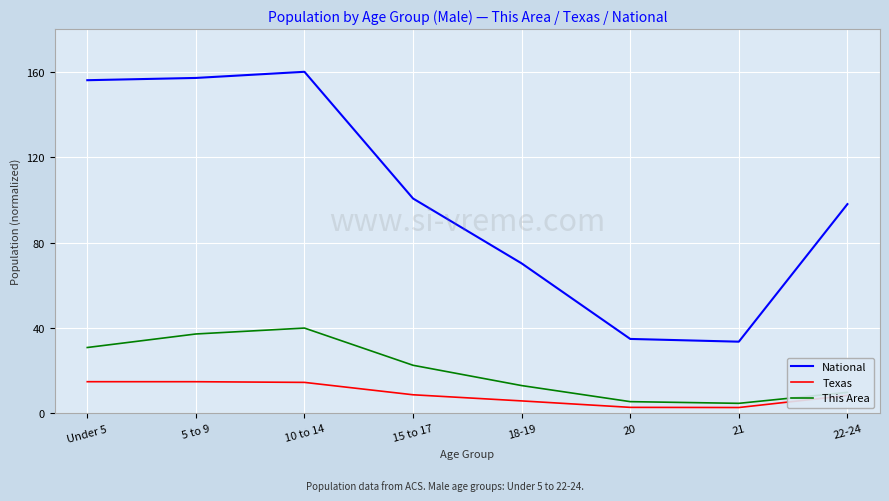

What is the sum of the Texas values at 10 to 14 and 22-24?

23.0